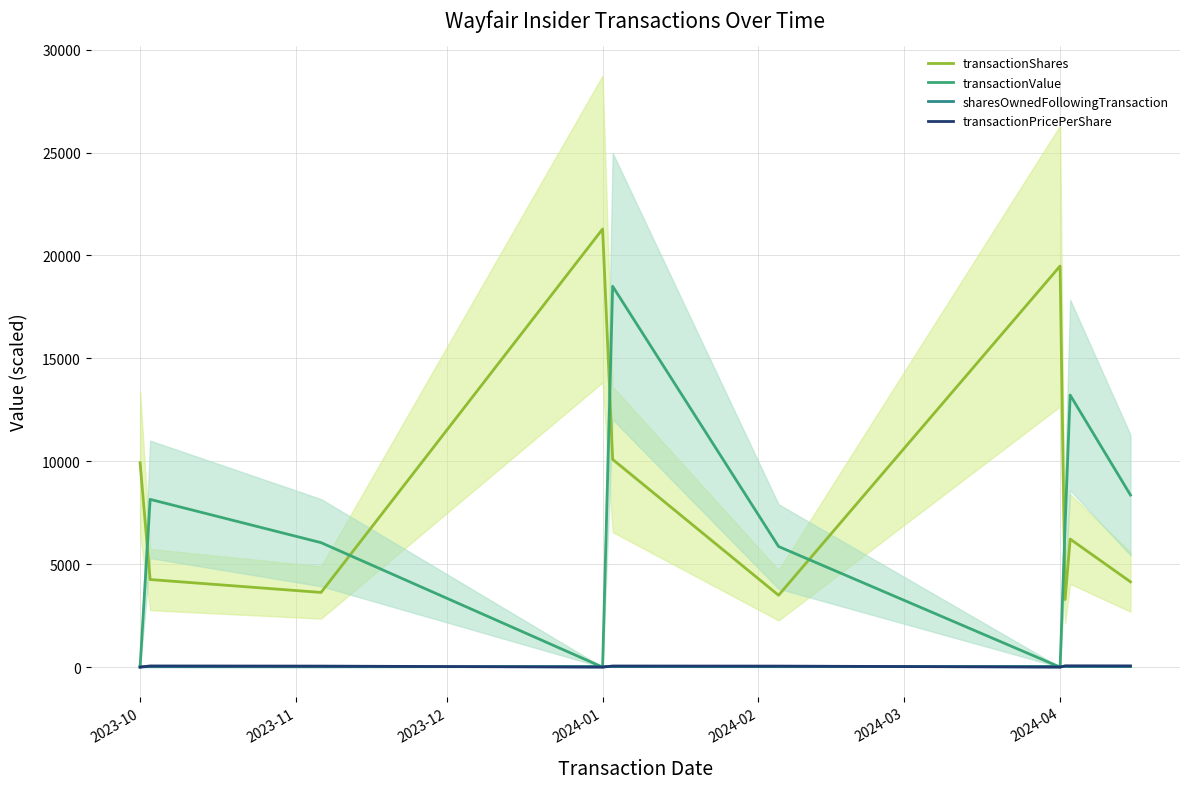

How many interior local valleys does the transactionPricePerShare series have?

2